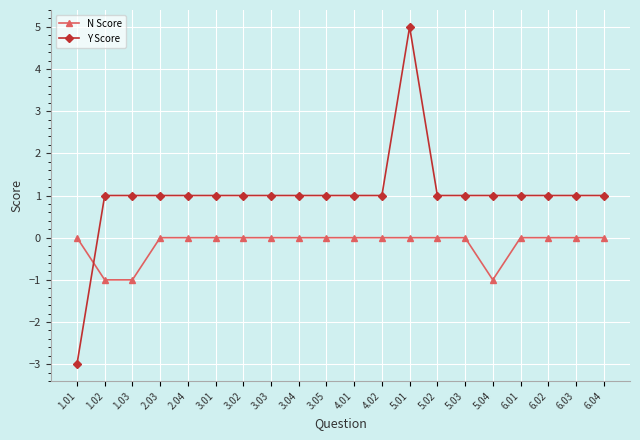

List the series in order of their peak value, highest first.

Y Score, N Score